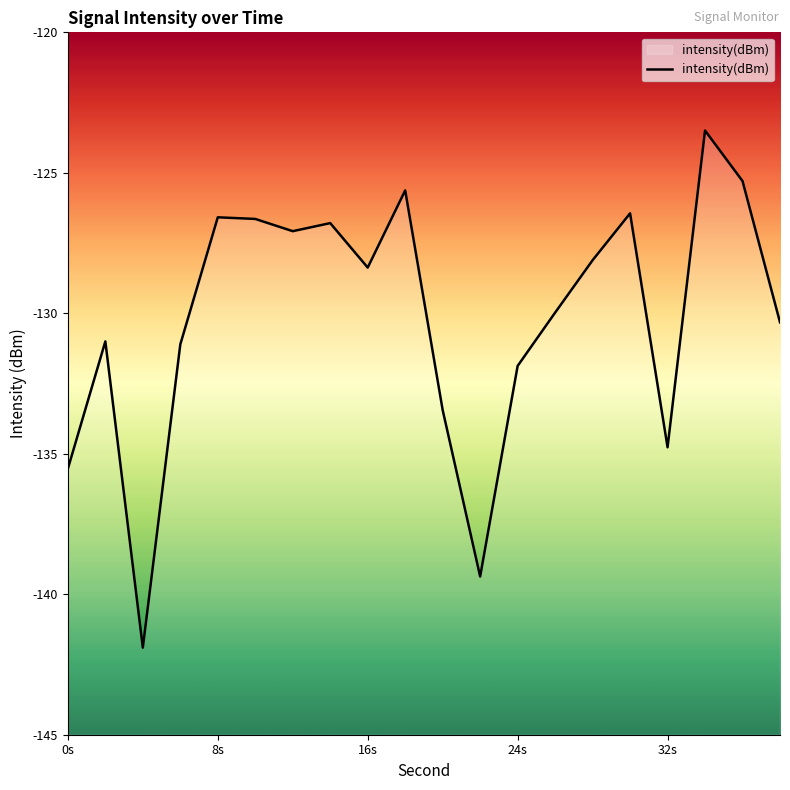

What is the difference between the maximum and minimum values?

18.4